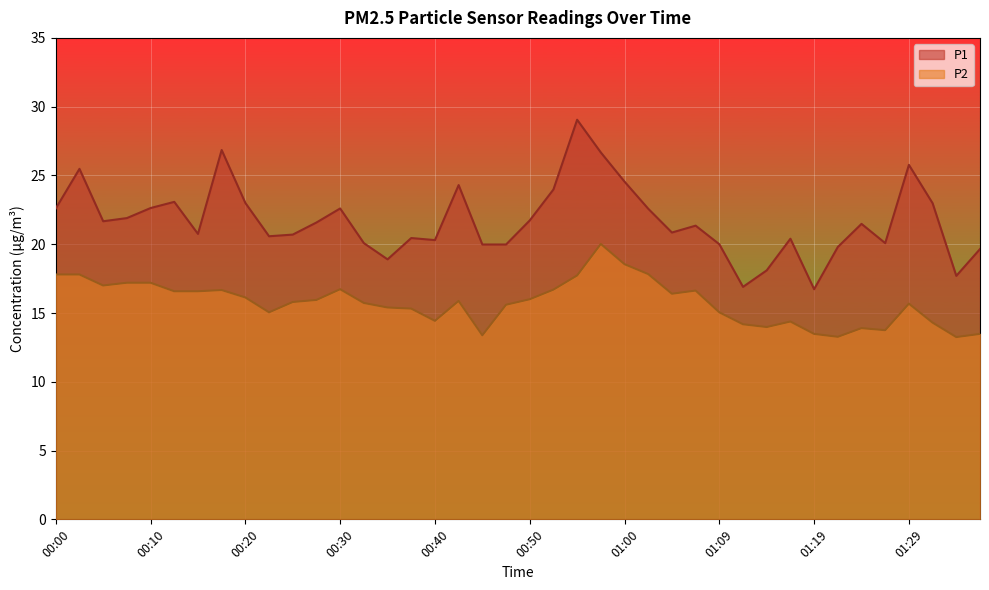

What is the average value of the P2 series?

15.8